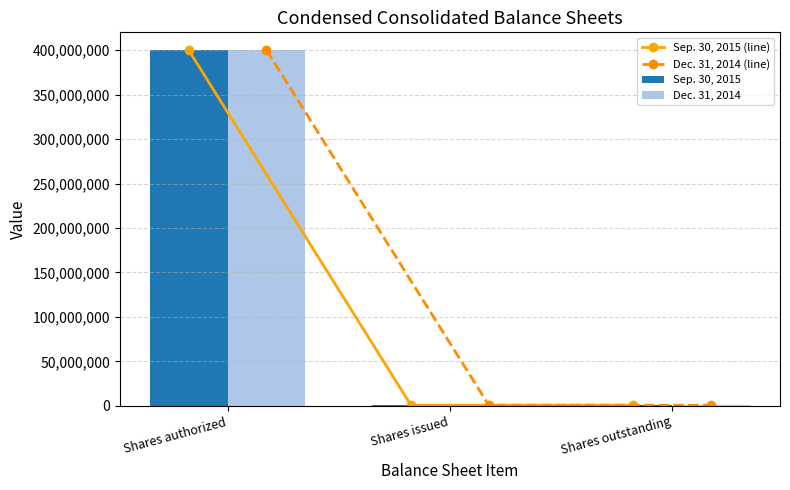

Which category has the highest value in the Dec. 31, 2014 series?

Shares authorized